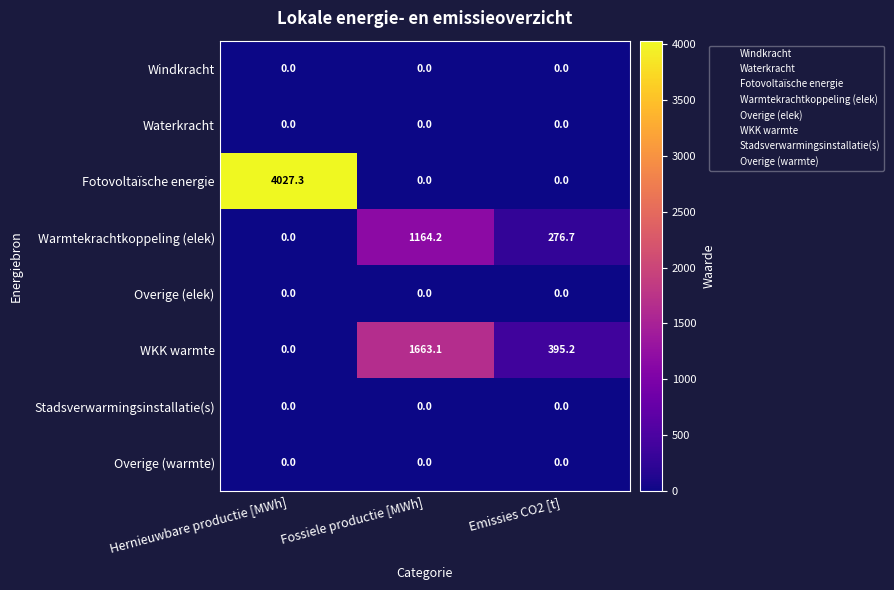

True or false: Warmtekrachtkoppeling (elek) has a value of 465.2 at Emissies CO2 [t].

False